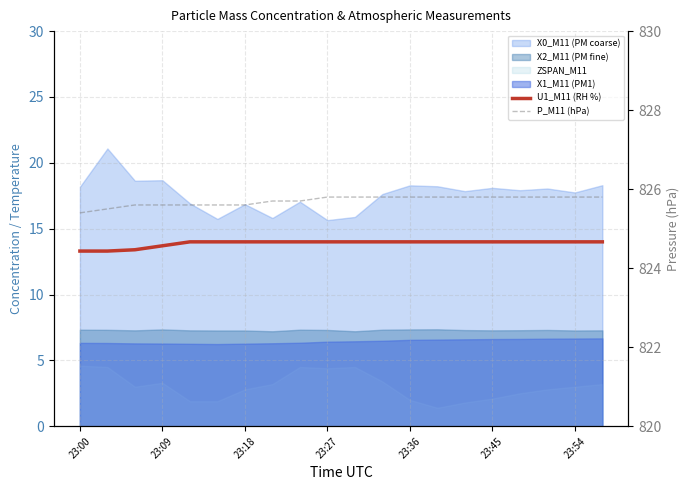

Which series changed the most between 23:00 and 11?

U1_M11 (RH %)